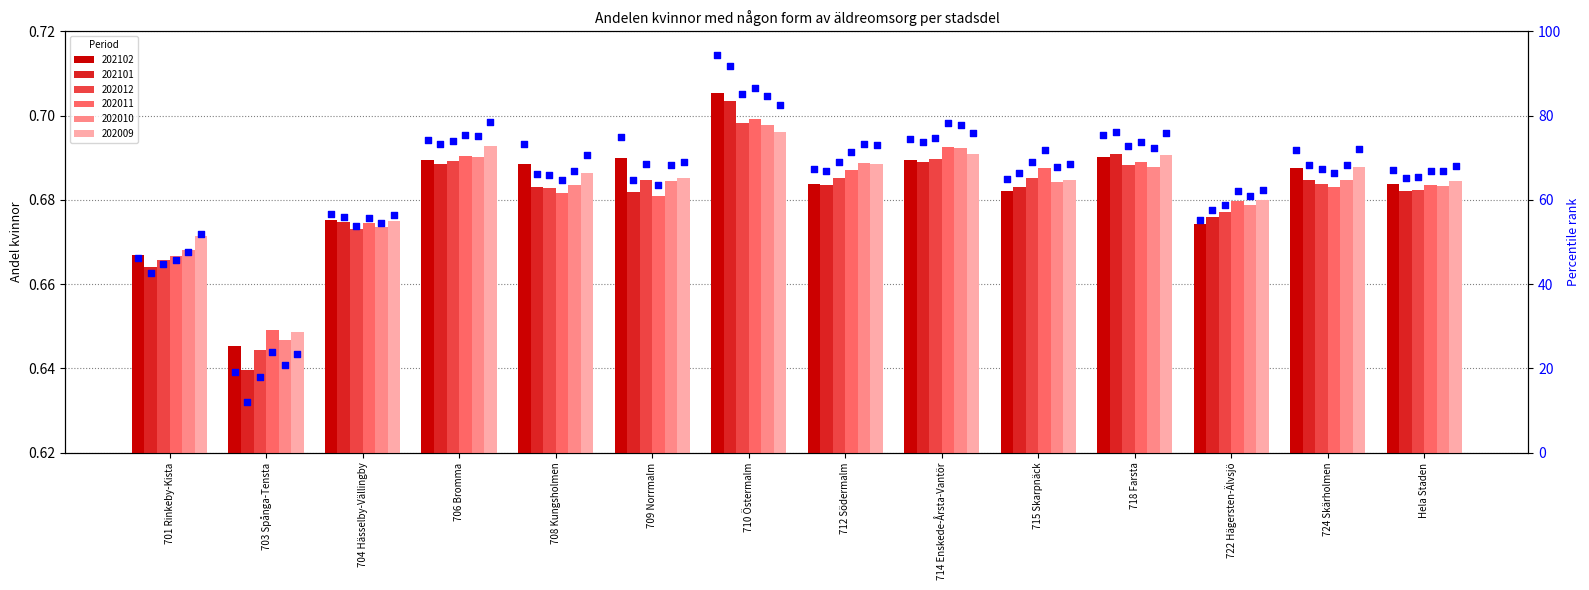

What is the total value across all series at 724 Skärholmen?

414.3